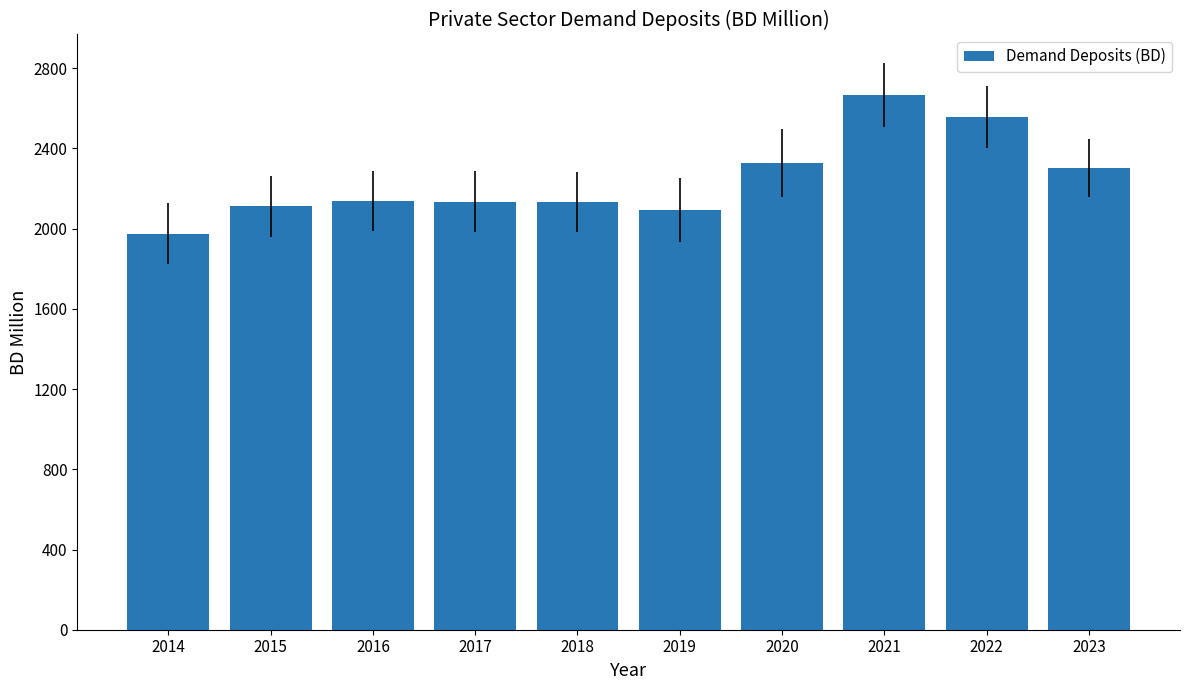

What is the change in value from 2014 to 2017?

+159.4